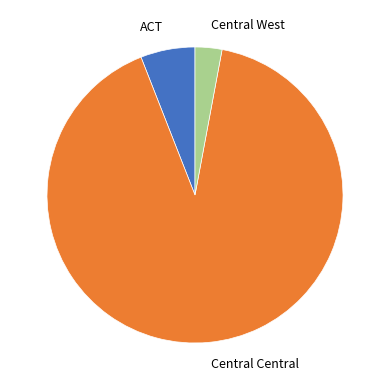

How many slices are in this pie chart?

3